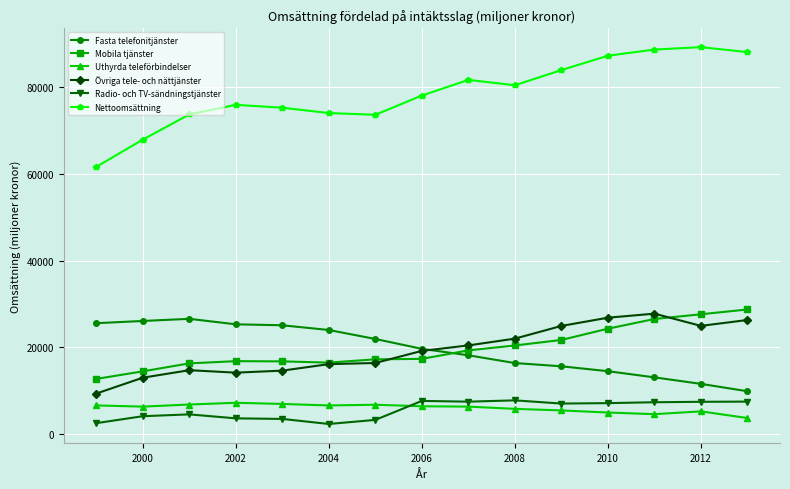

What is the average value of the Radio- och TV-sändningstjänster series?

5476.2